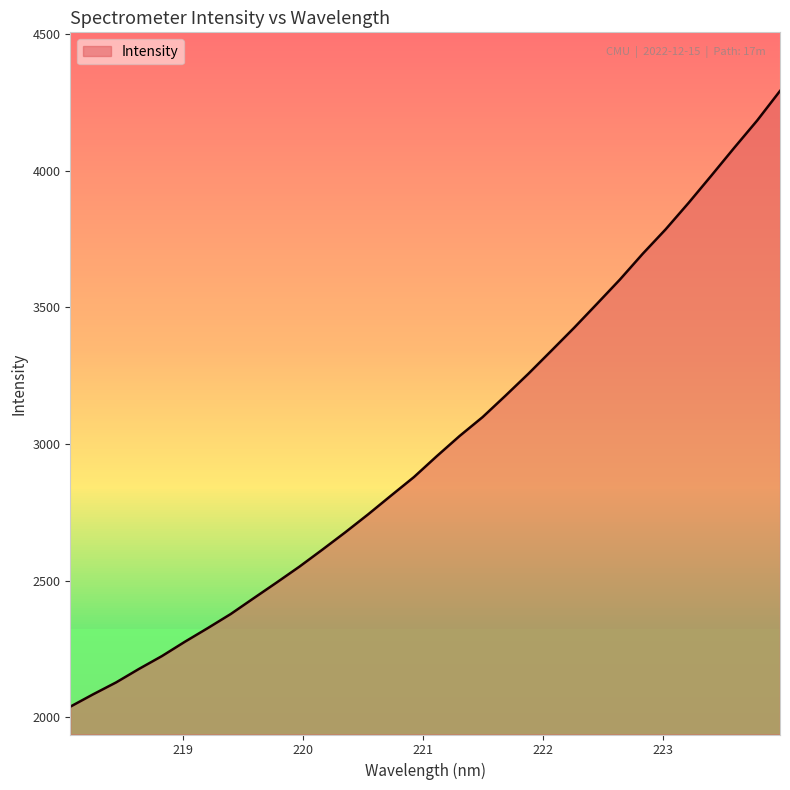

List the labels in order of value, largest first.

223.9802, 223.7895, 223.5987, 223.408, 223.2172, 223.0264, 222.8355, 222.6447, 222.4538, 222.263, 222.0721, 221.8812, 221.6902, 221.4993, 221.3083, 221.1174, 220.9264, 220.7354, 220.5444, 220.3533, 220.1623, 219.9712, 219.7801, 219.589, 219.3979, 219.2067, 219.0156, 218.8244, 218.6332, 218.442, 218.2508, 218.0596